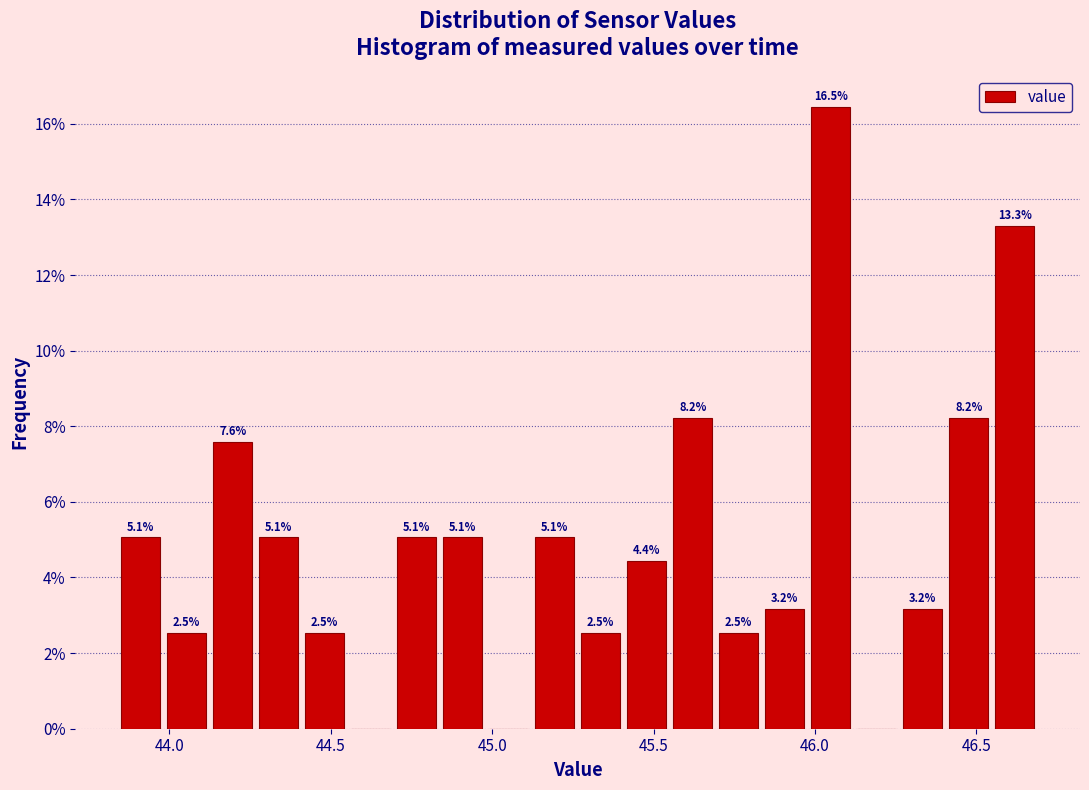

Read against the x-axis, roughly where is the centre of the tallest bar?

46.05